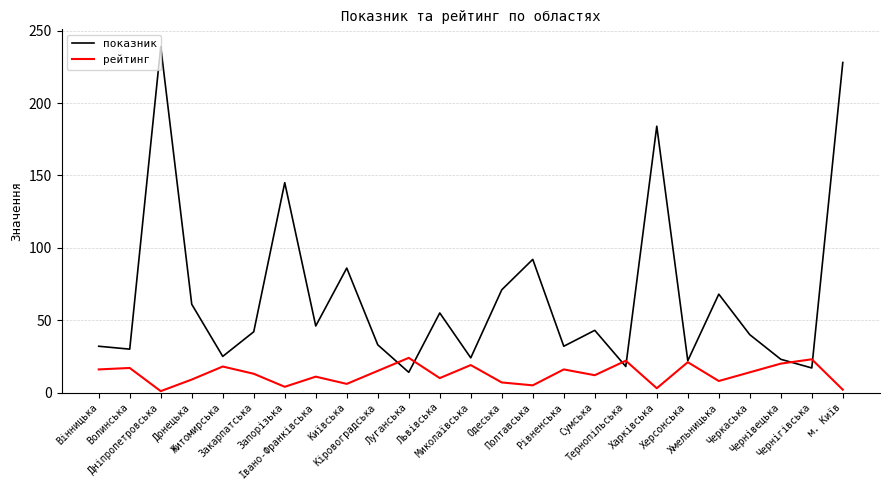

What is the maximum value shown in the chart?

239